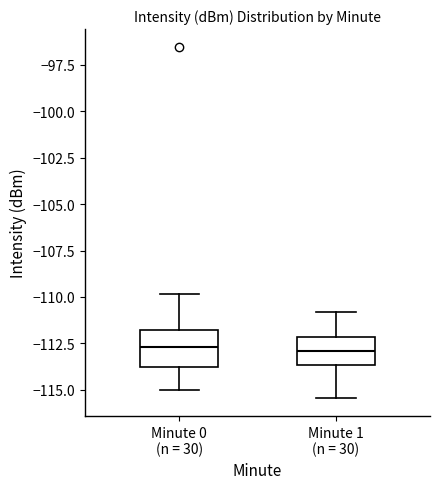

Where does the median line of the box for Minute 0 (n = 30) sit on the y-axis? The values are not printed on the chart, so give them approximately, as read against the axis.

-112.5